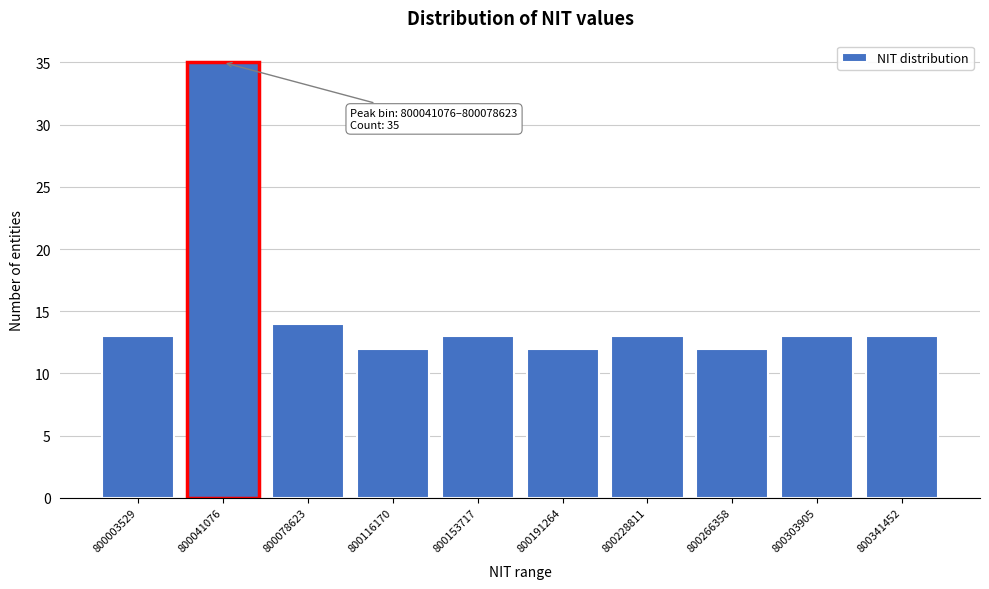

Reading left to right, transcribe all the data shown in this chart.

800003529=13	800041076=35	800078623=14	800116170=12	800153717=13	800191264=12	800228811=13	800266358=12	800303905=13	800341452=13